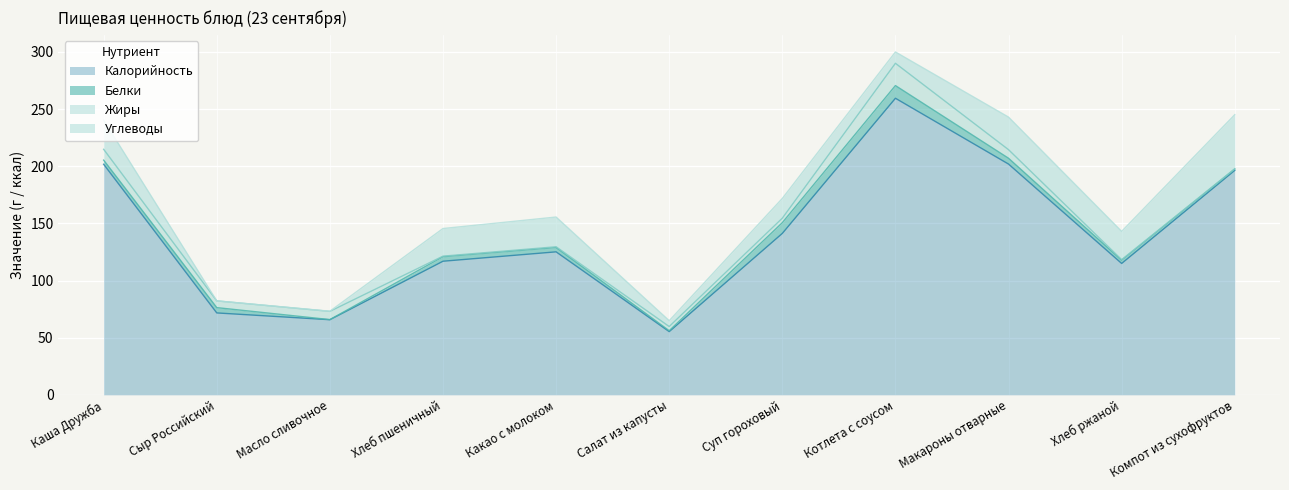

Where is the first local maximum for Белки?

Сыр Российский